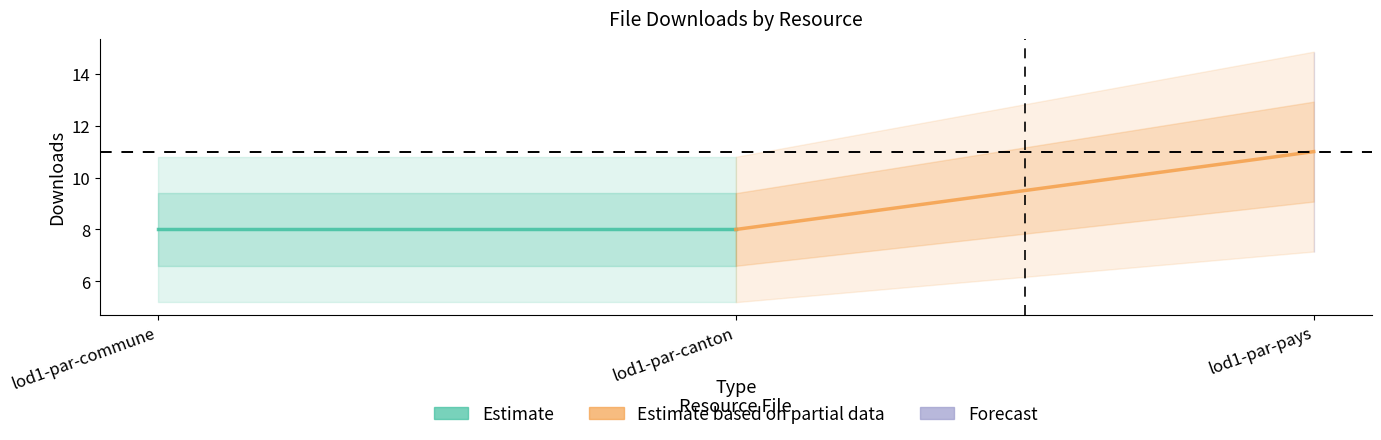

What is the label of the 2nd point from the left?

lod1-par-canton